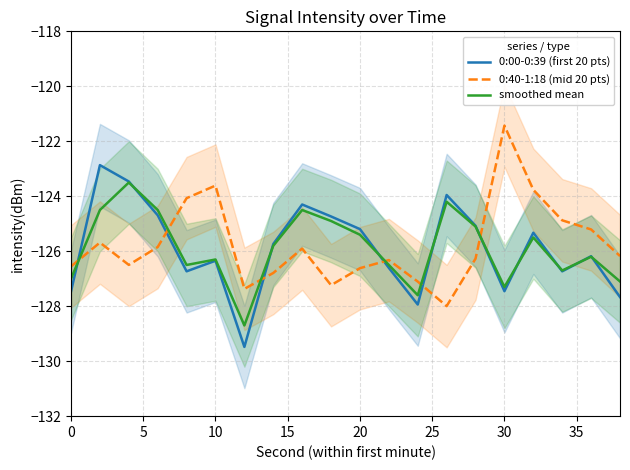

What is the average value of the smoothed mean series?

-125.9